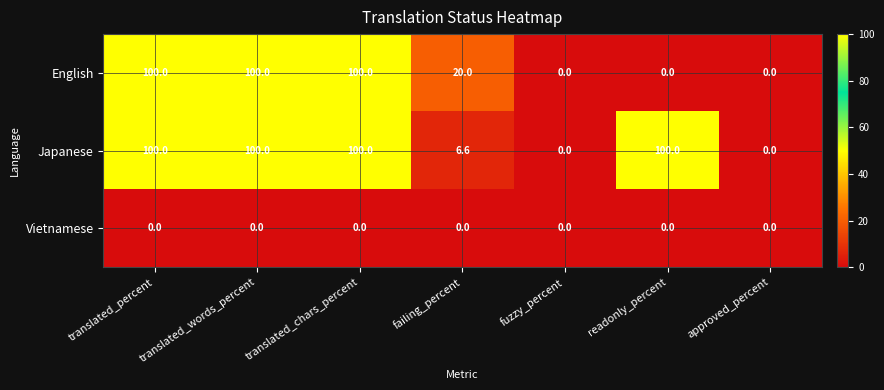

Between failing_percent and approved_percent, which series saw the biggest shift?

English